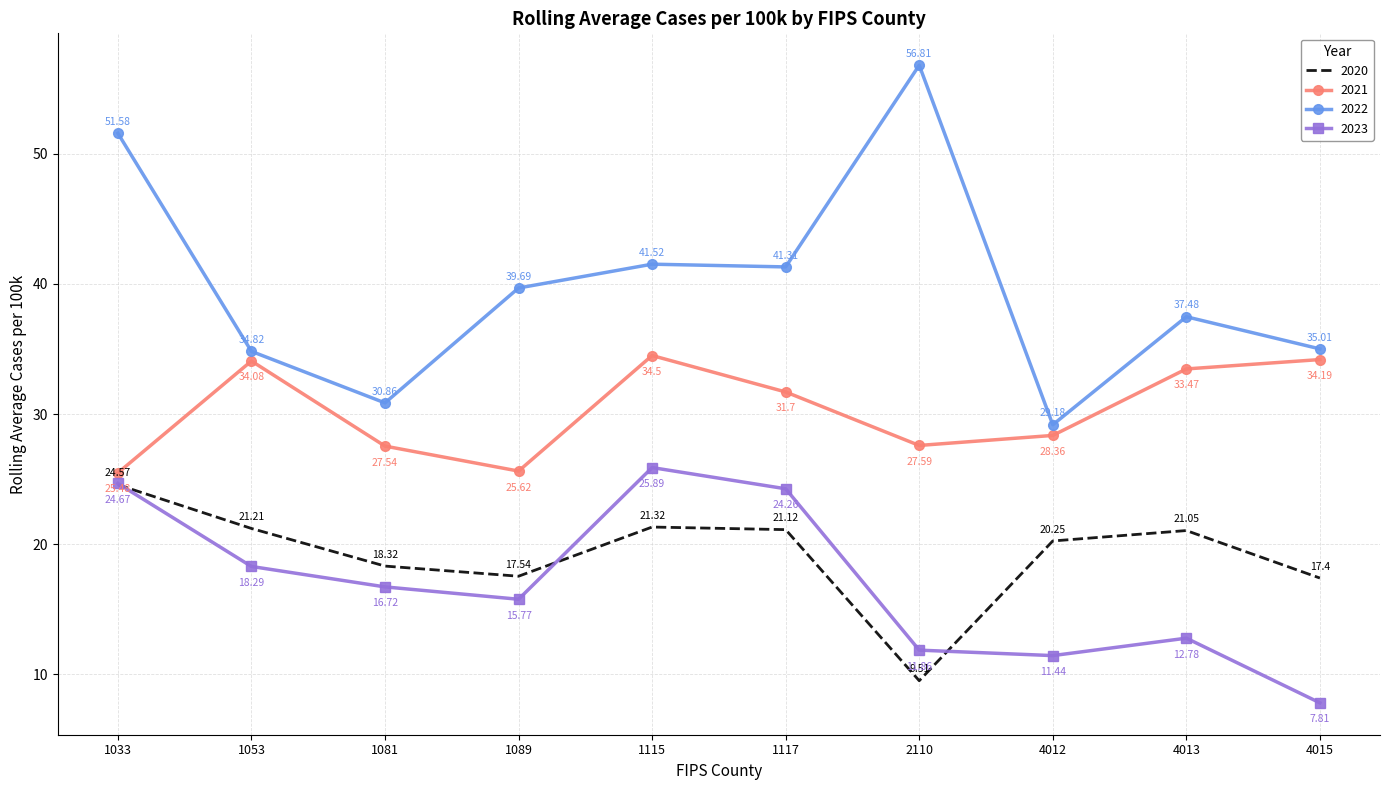

What is the difference between the highest and lowest values at 4012?

17.7